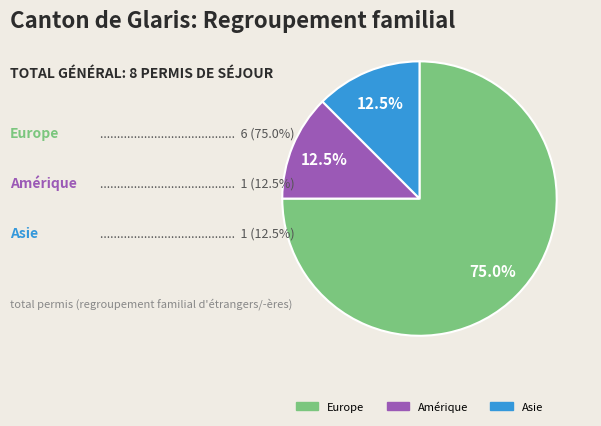

Does any single category account for the majority?

Yes